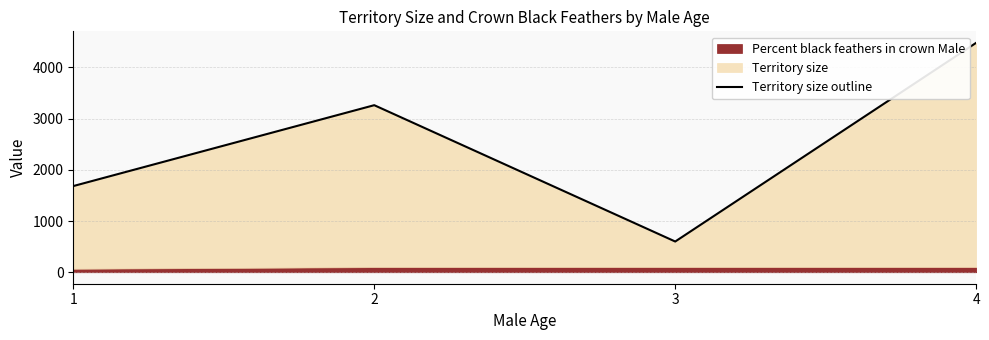

Count the number of values greater than 3262.

1